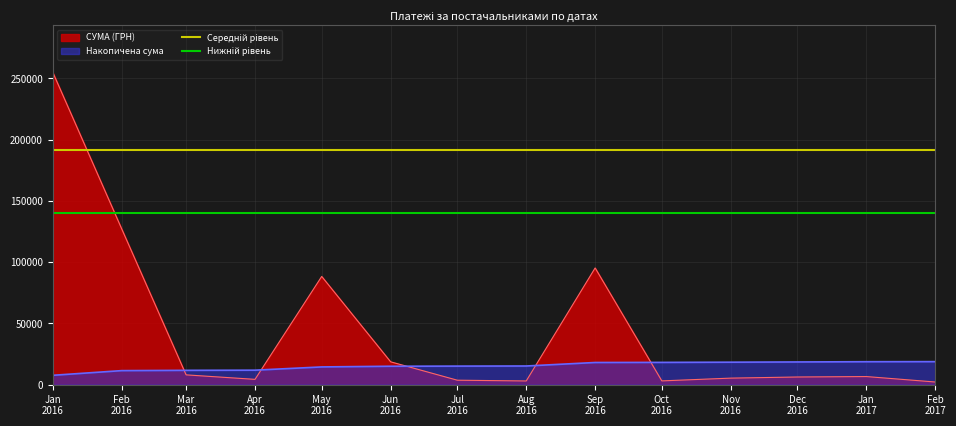

Rank the categories by Нижній рівень value from highest to lowest.

Jan
2016, Feb
2016, Mar
2016, Apr
2016, May
2016, Jun
2016, Jul
2016, Aug
2016, Sep
2016, Oct
2016, Nov
2016, Dec
2016, Jan
2017, Feb
2017